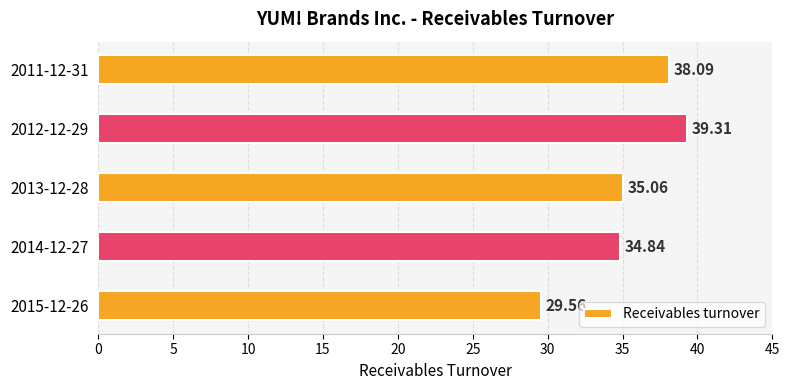

What is the change in value from 2015-12-26 to 2011-12-31?

+8.5